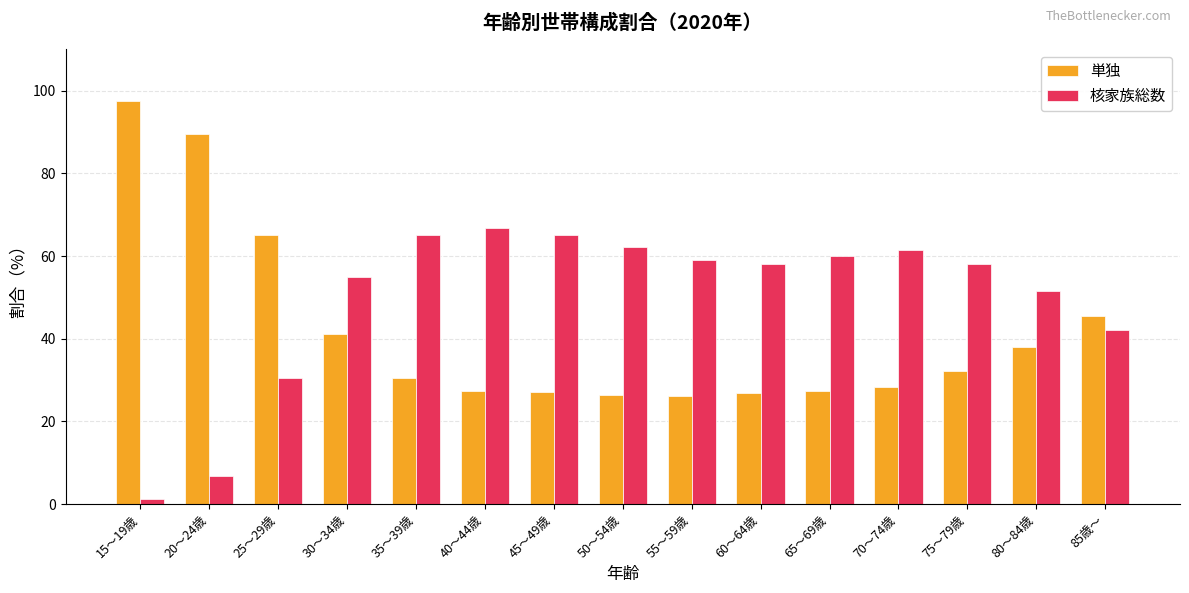

Which label corresponds to the smallest value in the chart?

15～19歳